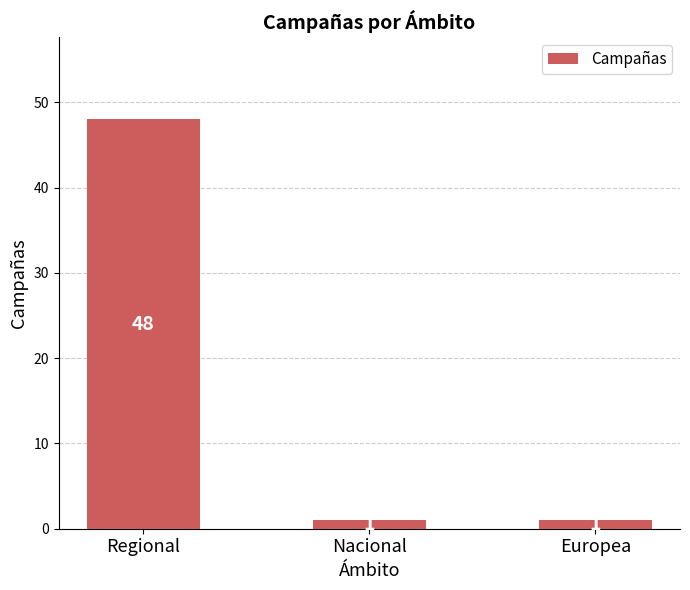

What is the sum of the values at Europea and Nacional?

2